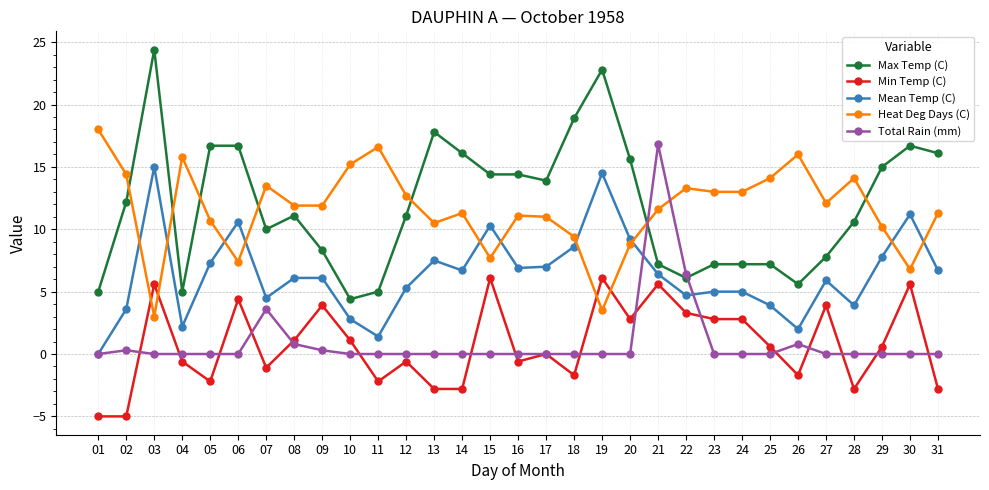

What is the highest value of the Max Temp (C) series?

24.4